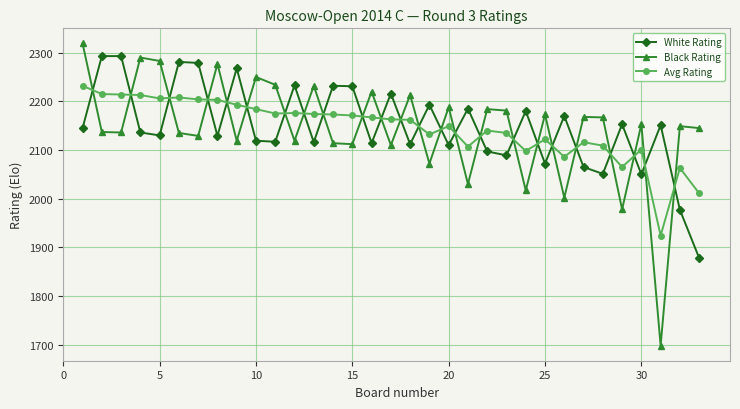

At how many categories does at least one series exceed 1869?

33